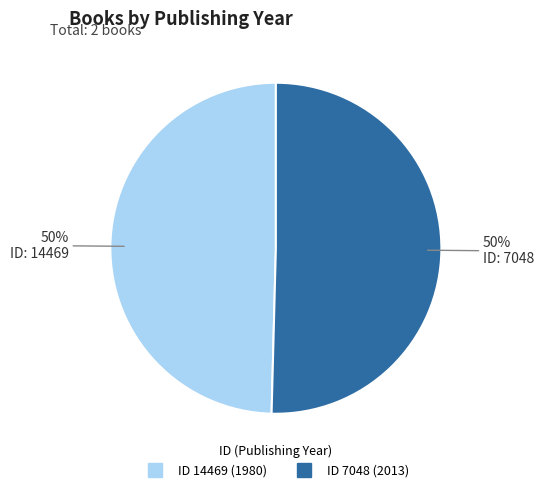

To the nearest percent, what is the average slice percentage?

50%